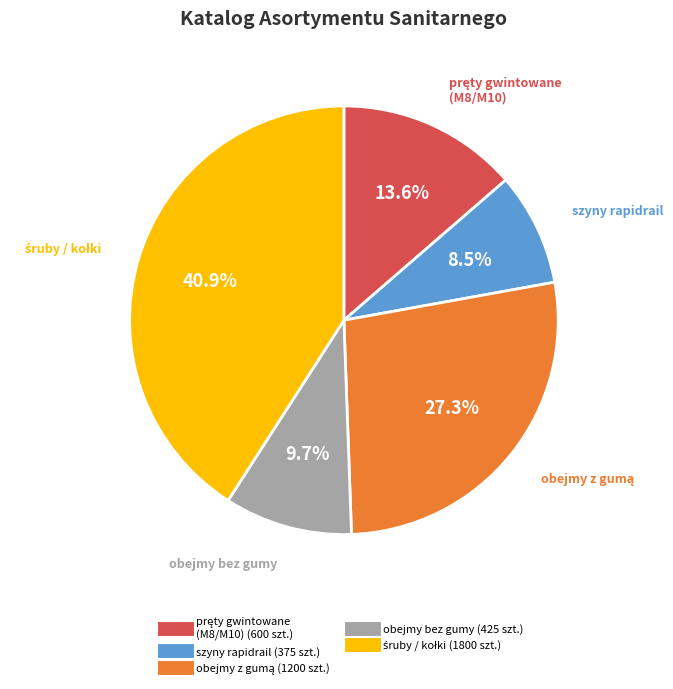

Is there any slice that represents more than half of the pie?

No